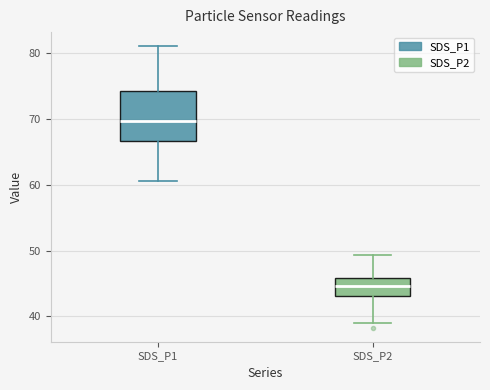

Where is the upper edge of the box for SDS_P2 on the y-axis? The values are not printed on the chart, so give them approximately, as read against the axis.

46